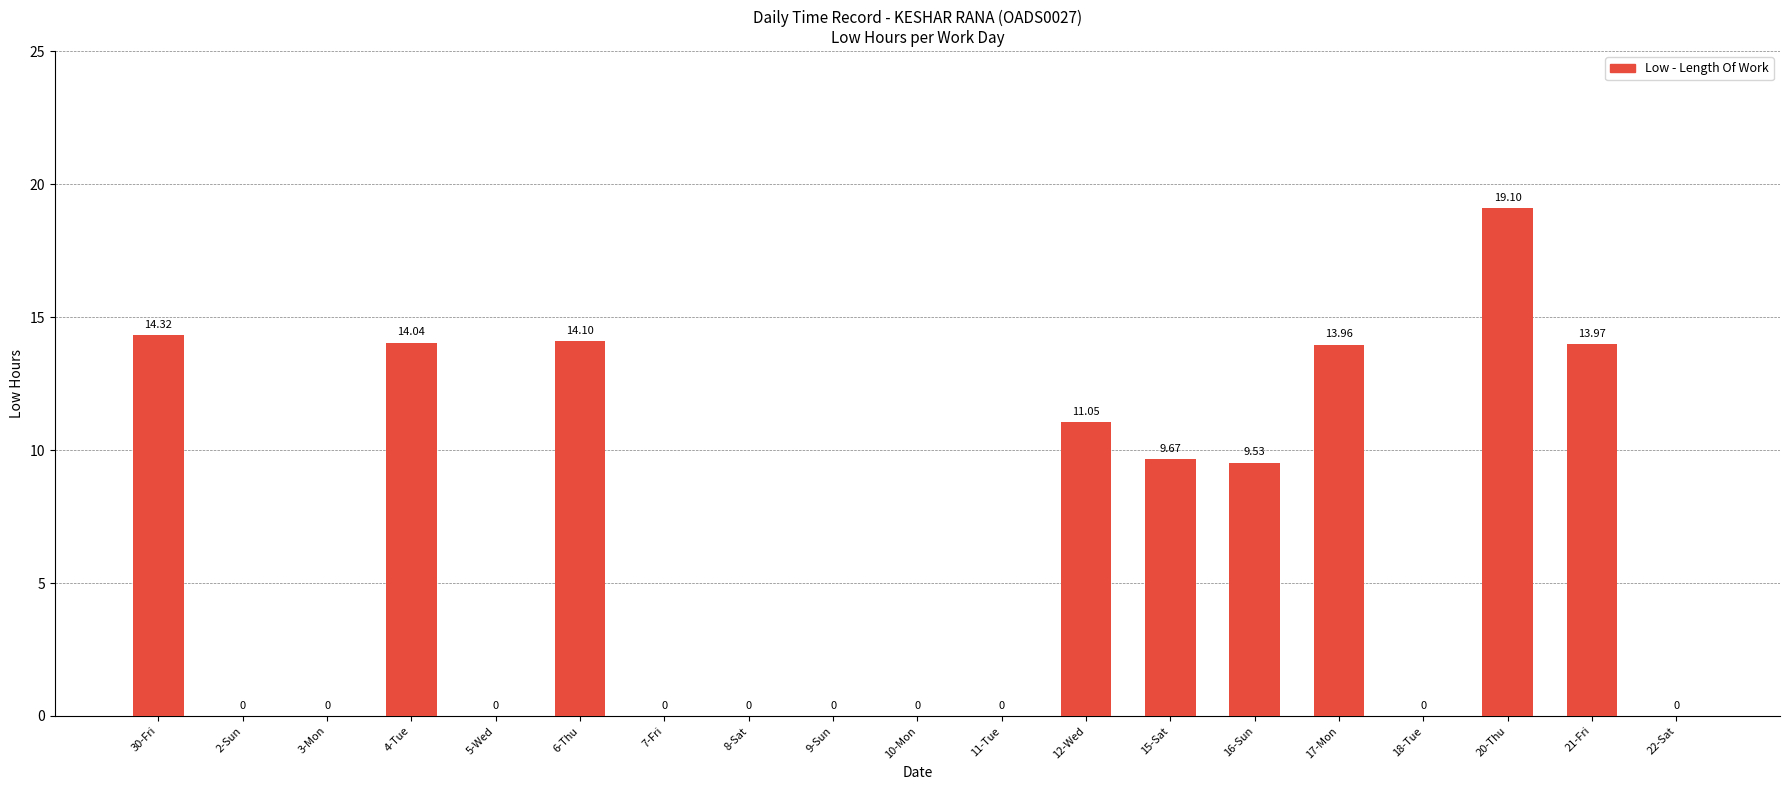

What is the change in value from 8-Sat to 21-Fri?

+14.0